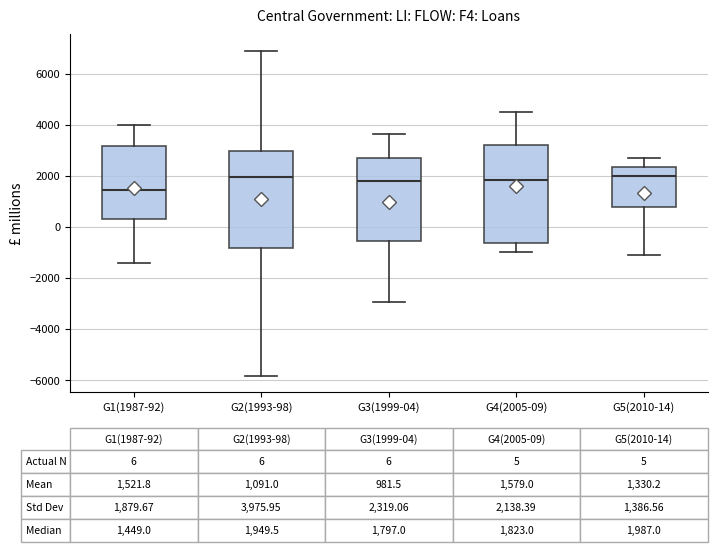

Which box's median line is the lowest?

G1(1987-92)